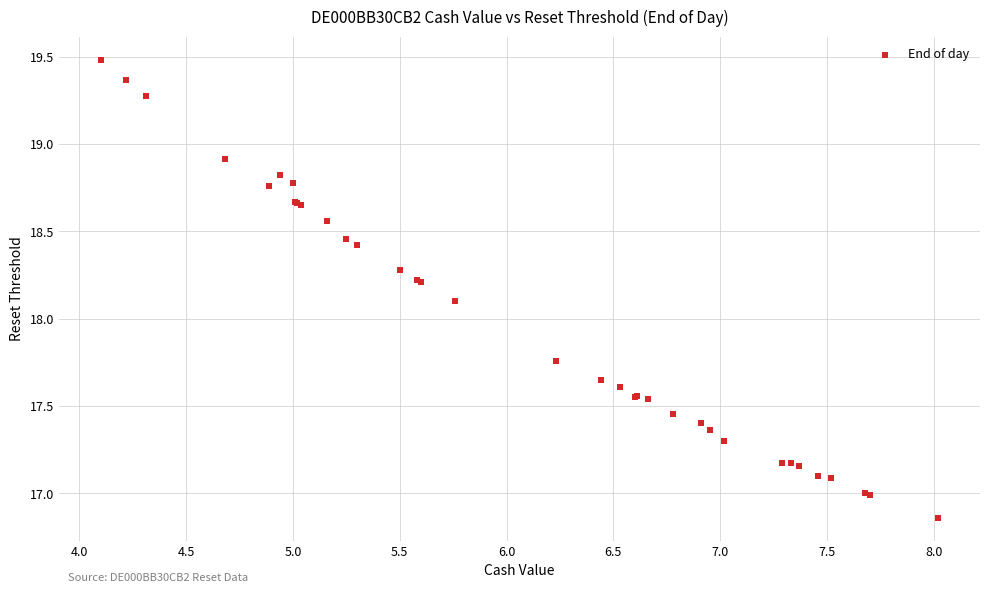

What Y value in the scatter plot is closest to 18?

18.1